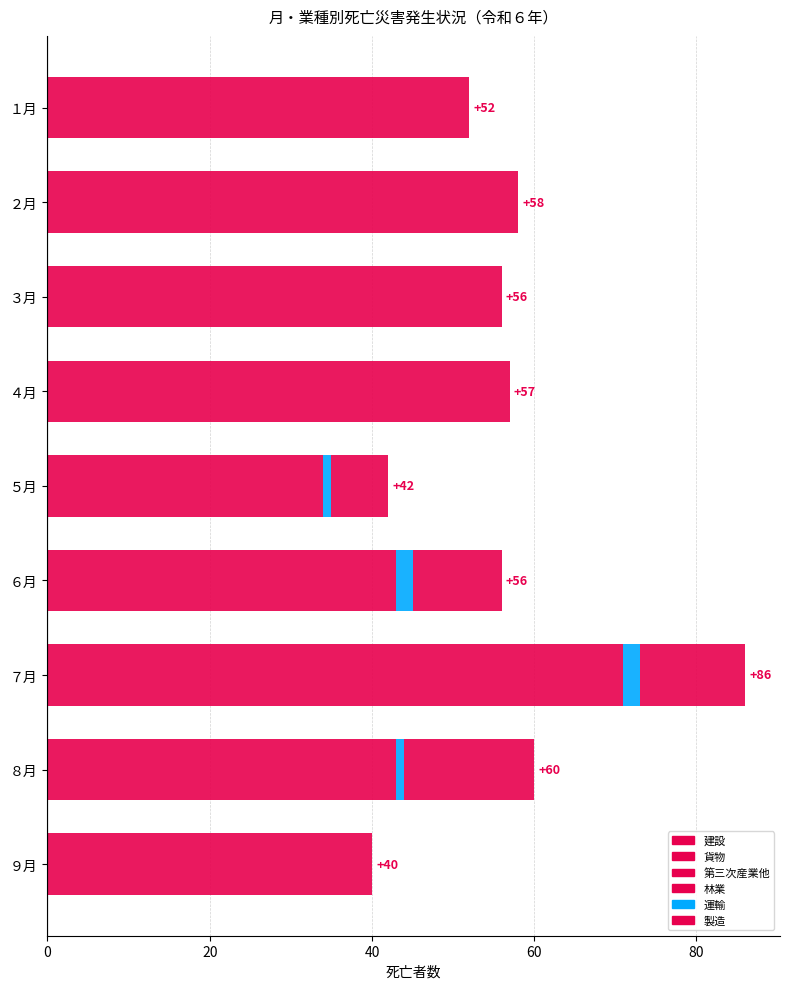

Reading left to right, list all the values displayed in this chart.

建設: 16	21	20	18	14	19	22	15	19
貨物: 8	8	7	12	6	6	13	10	3
第三次産業他: 13	17	14	16	13	14	33	16	10
林業: 2	1	5	2	1	4	3	2	0
運輸: 0	0	0	0	1	2	2	1	0
製造: 13	11	10	9	7	11	13	16	8